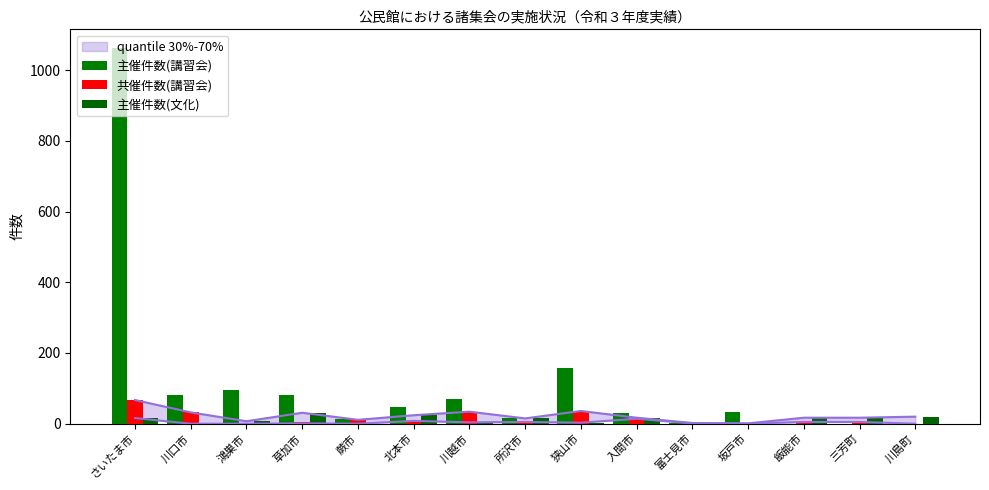

What is the label of the 3rd bar from the left?

鴻巣市